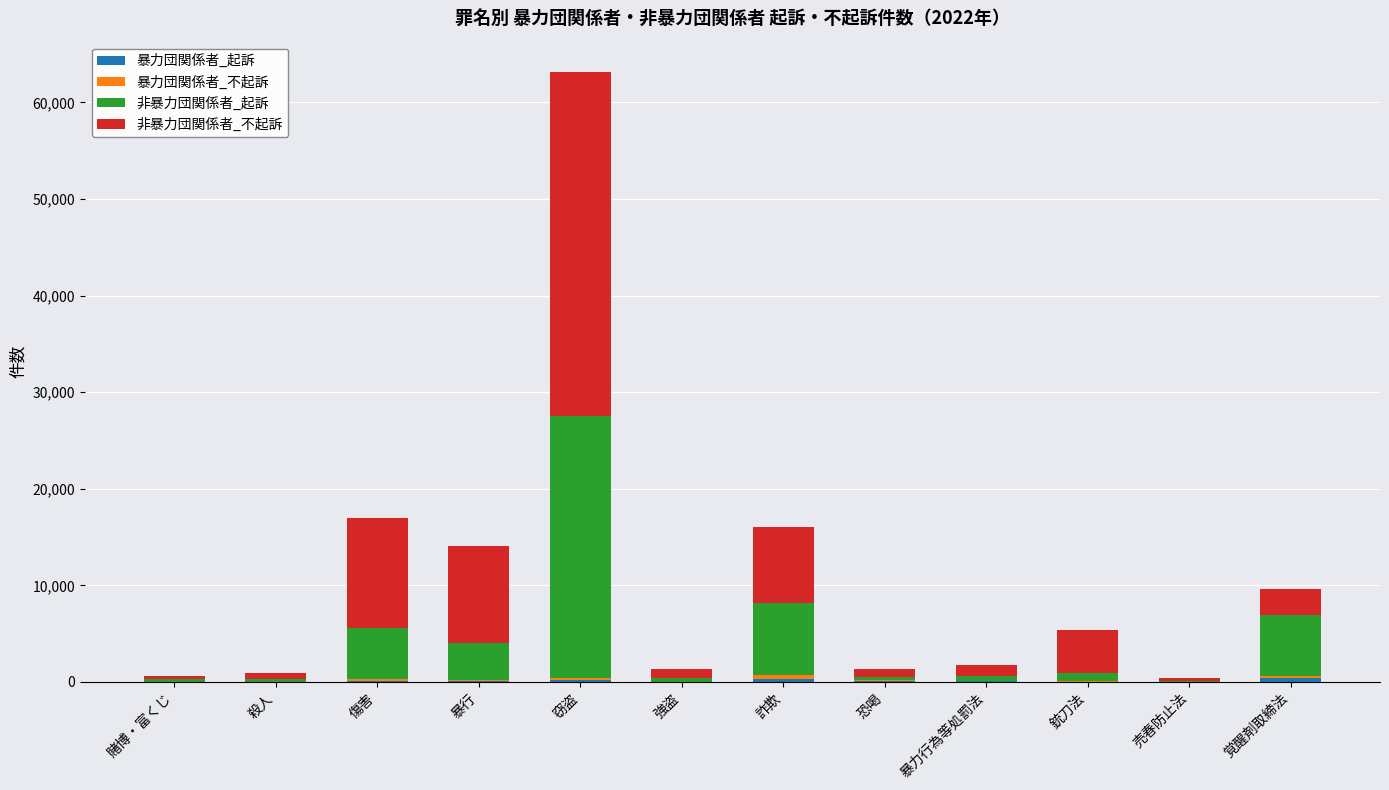

At which category is the sum across all series the highest?

窃盗